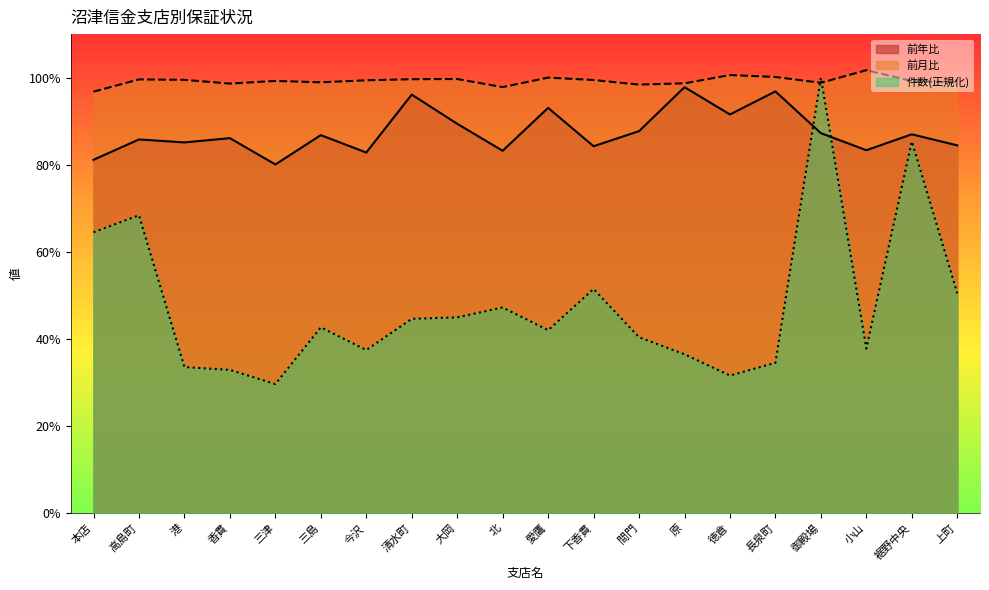

How many data points in 前月比 are above 99?

12